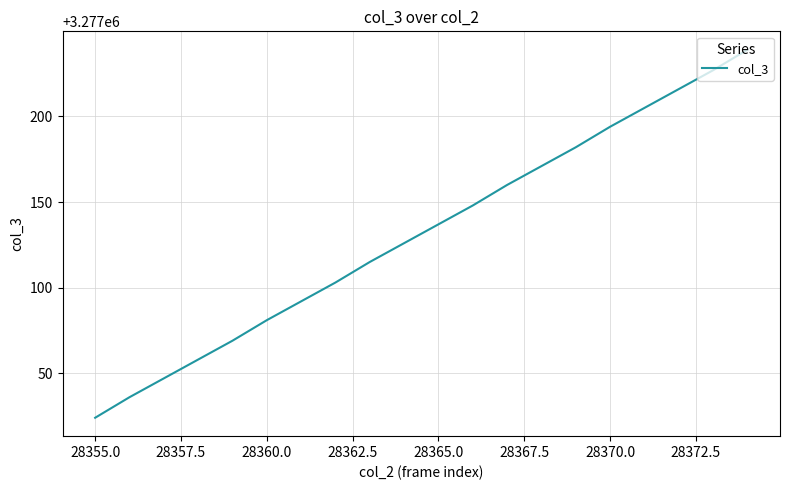

What is the smallest value displayed?

3277024